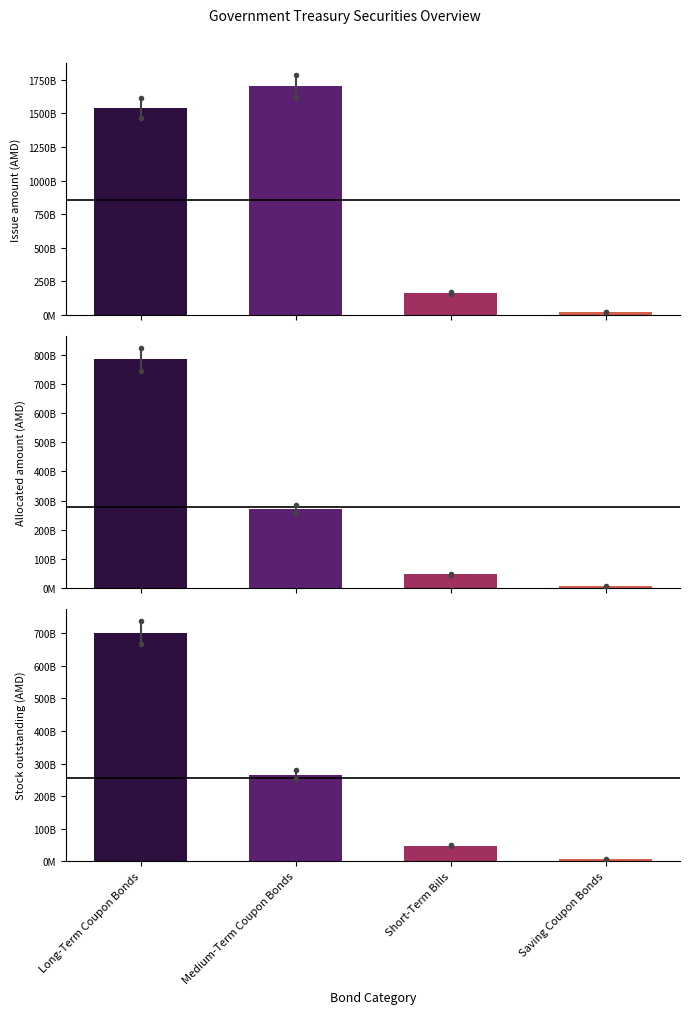

What is the difference between the maximum and minimum values in the Issue amount (AMD) series?

1675700000000